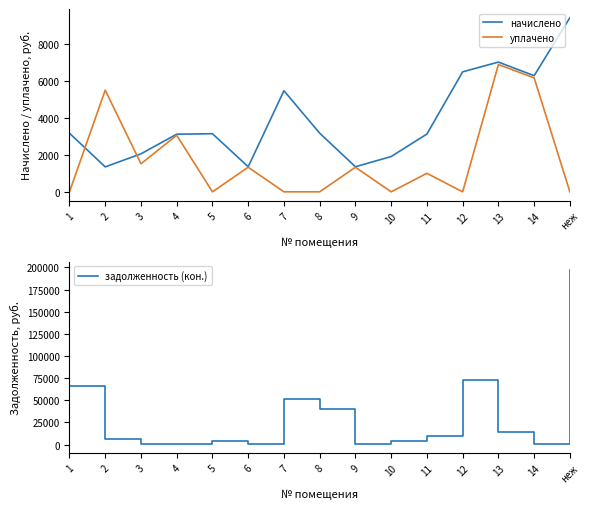

How many values in the начислено series exceed 3143?

8